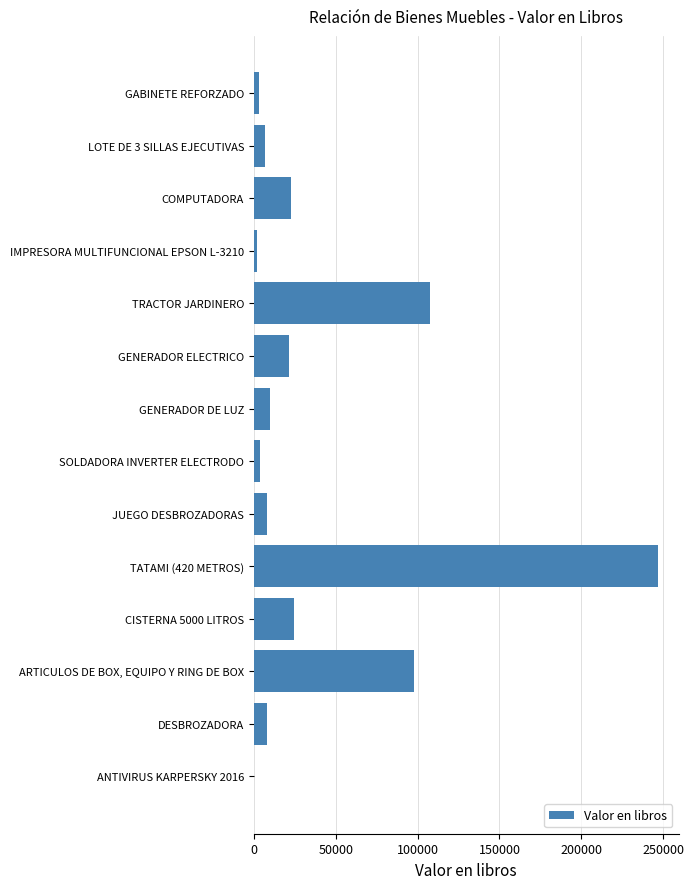

Is it true that the value at TATAMI (420 METROS) is 326298.9?

False